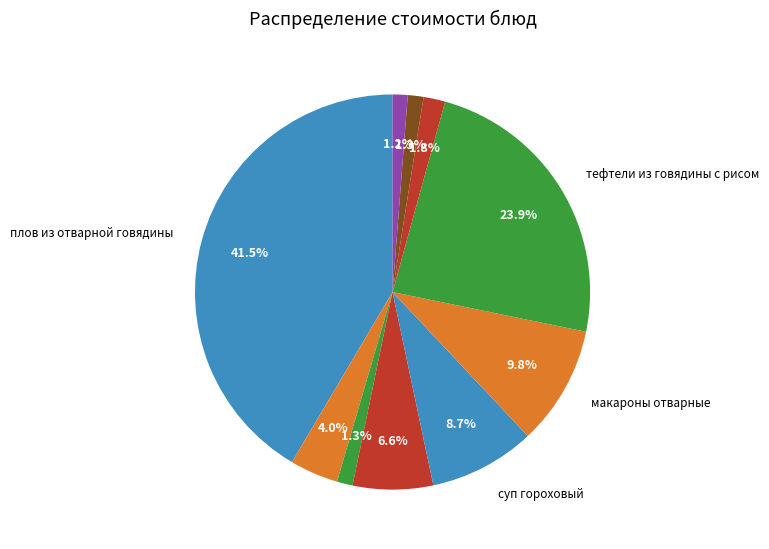

Count the number of slices in the pie.

10